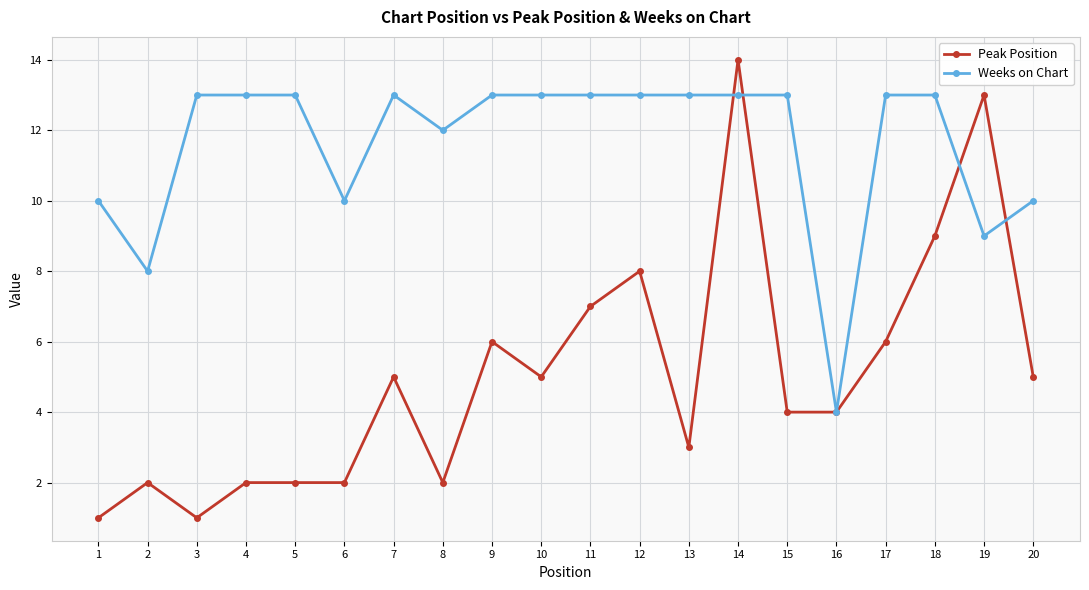

Is it true that Weeks on Chart equals 6 at 3?

False